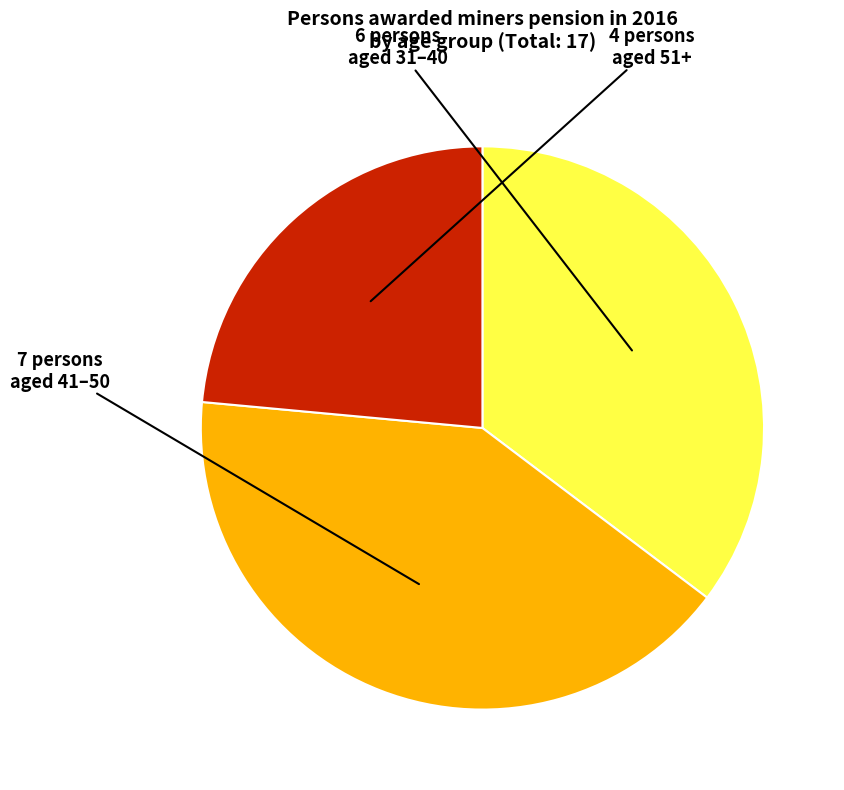

Does any single category account for the majority?

No